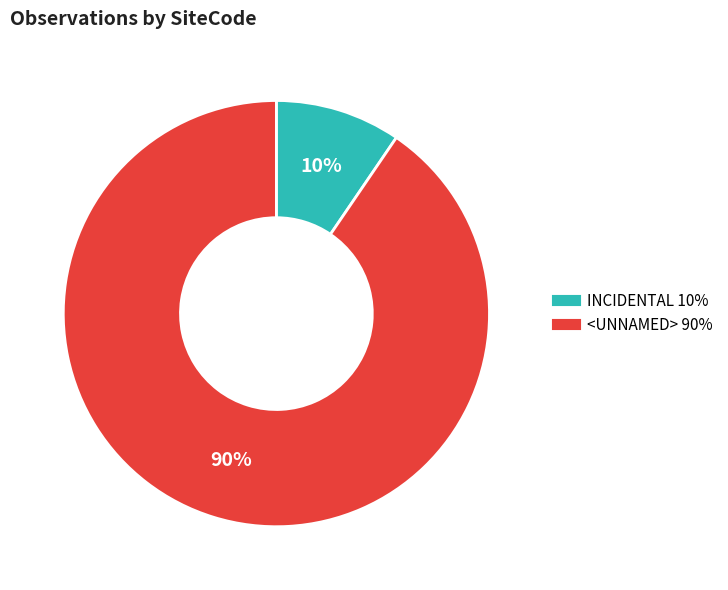

Combined, do INCIDENTAL and <UNNAMED> account for over 50%?

Yes